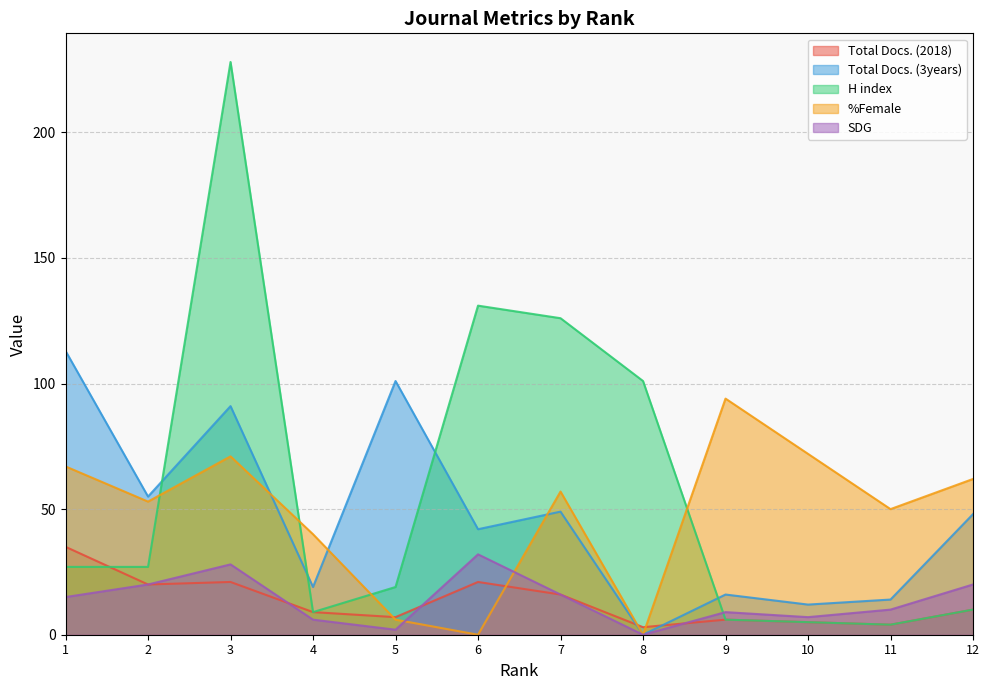

At which category does %Female reach its first local valley?

2